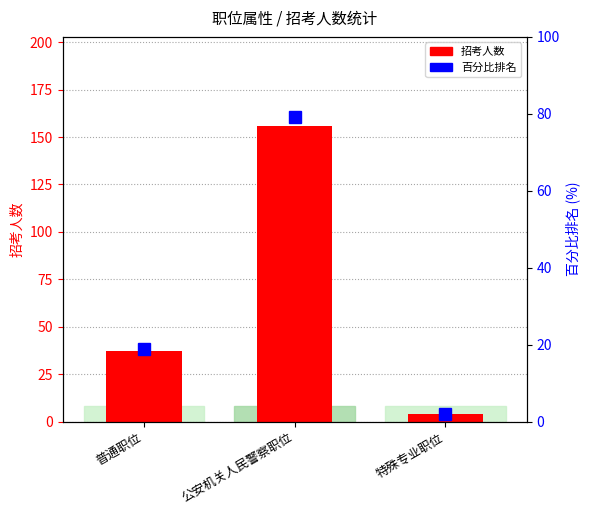

Is the value of 百分比排名 at 普通职位 greater than the value of 招考人数 at 特殊专业职位?

Yes